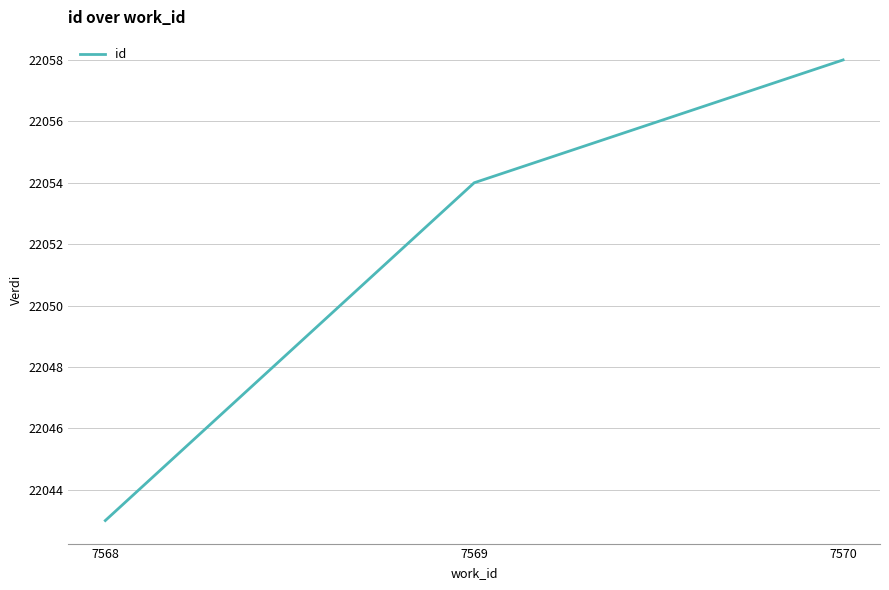

Rank the categories by value from lowest to highest.

7568, 7569, 7570